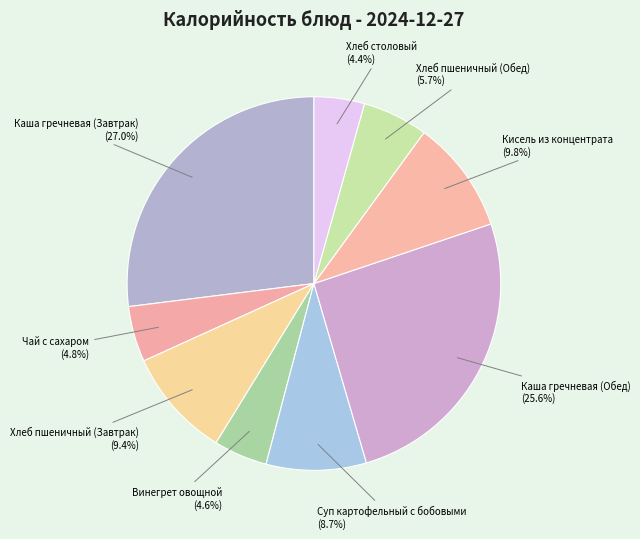

What is the largest slice in the pie chart?

Каша гречневая (Завтрак)